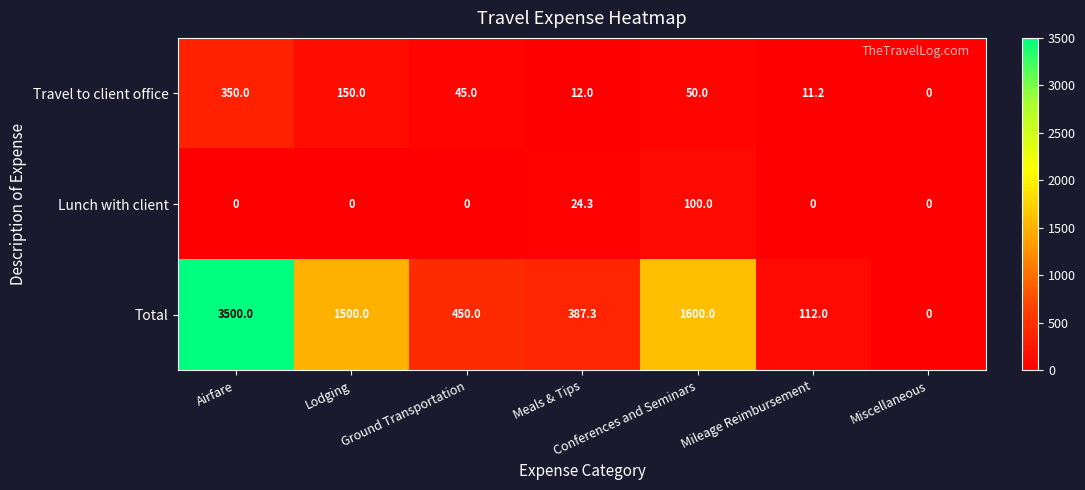

List the series in order of their peak value, highest first.

Total, Travel to client office, Lunch with client